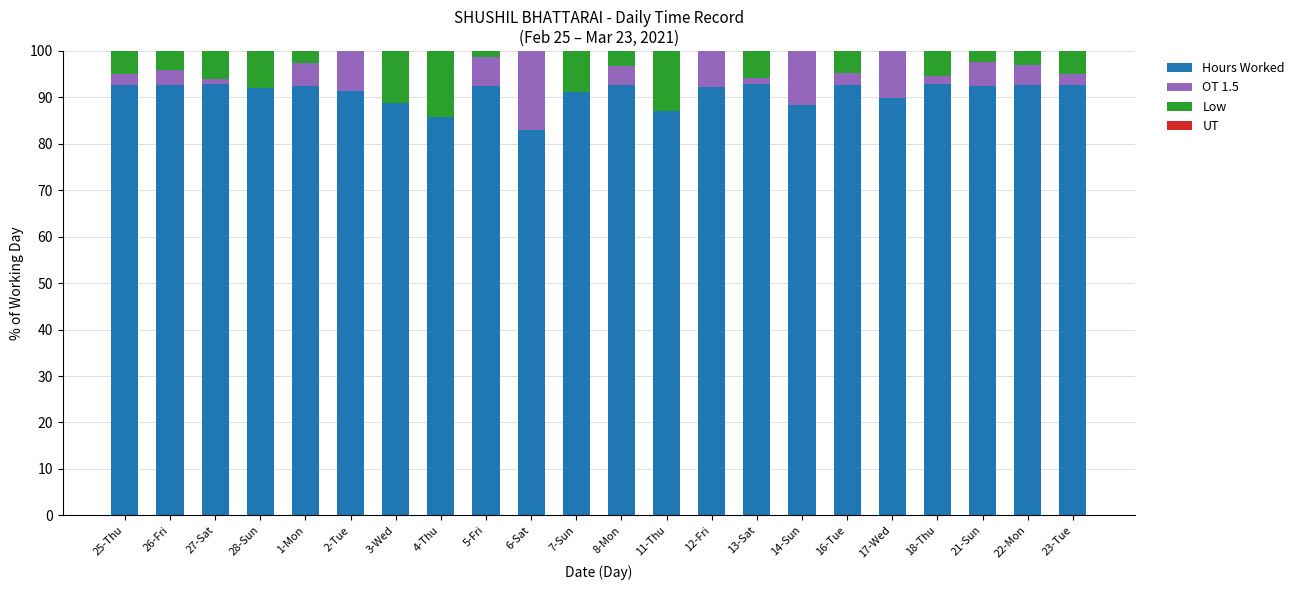

How many categories are shown in the chart?

22